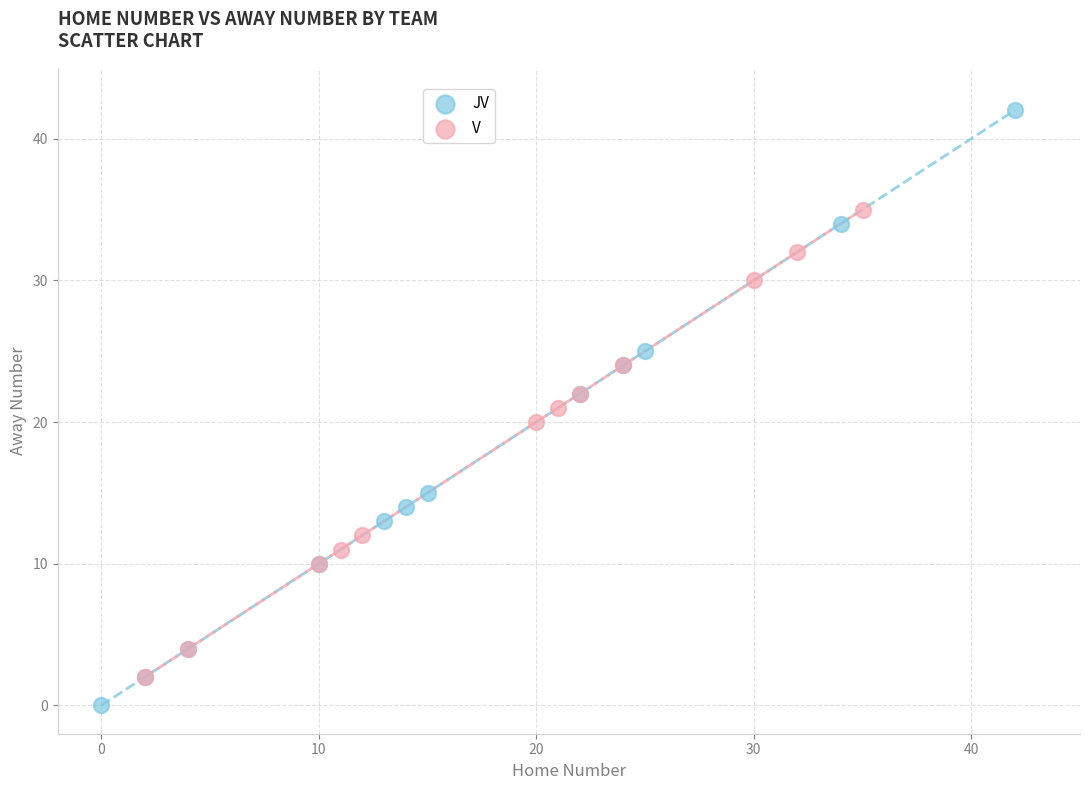

Which series has the largest Y range (max minus min)?

JV